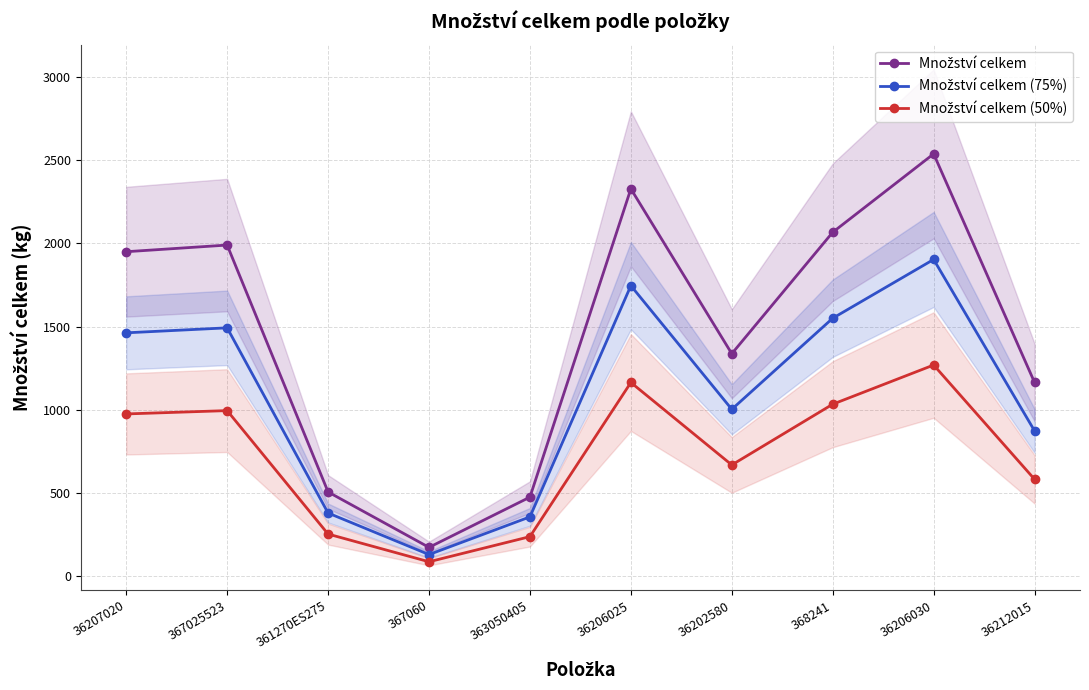

True or false: Množství celkem (50%) and Množství celkem intersect in this chart.

False